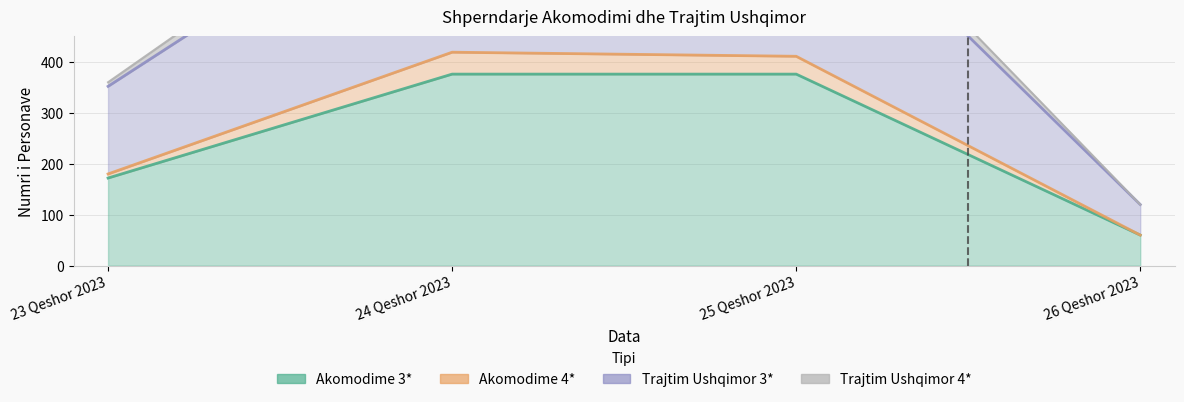

What is the sum of all Trajtim Ushqimor 3* values?

2042